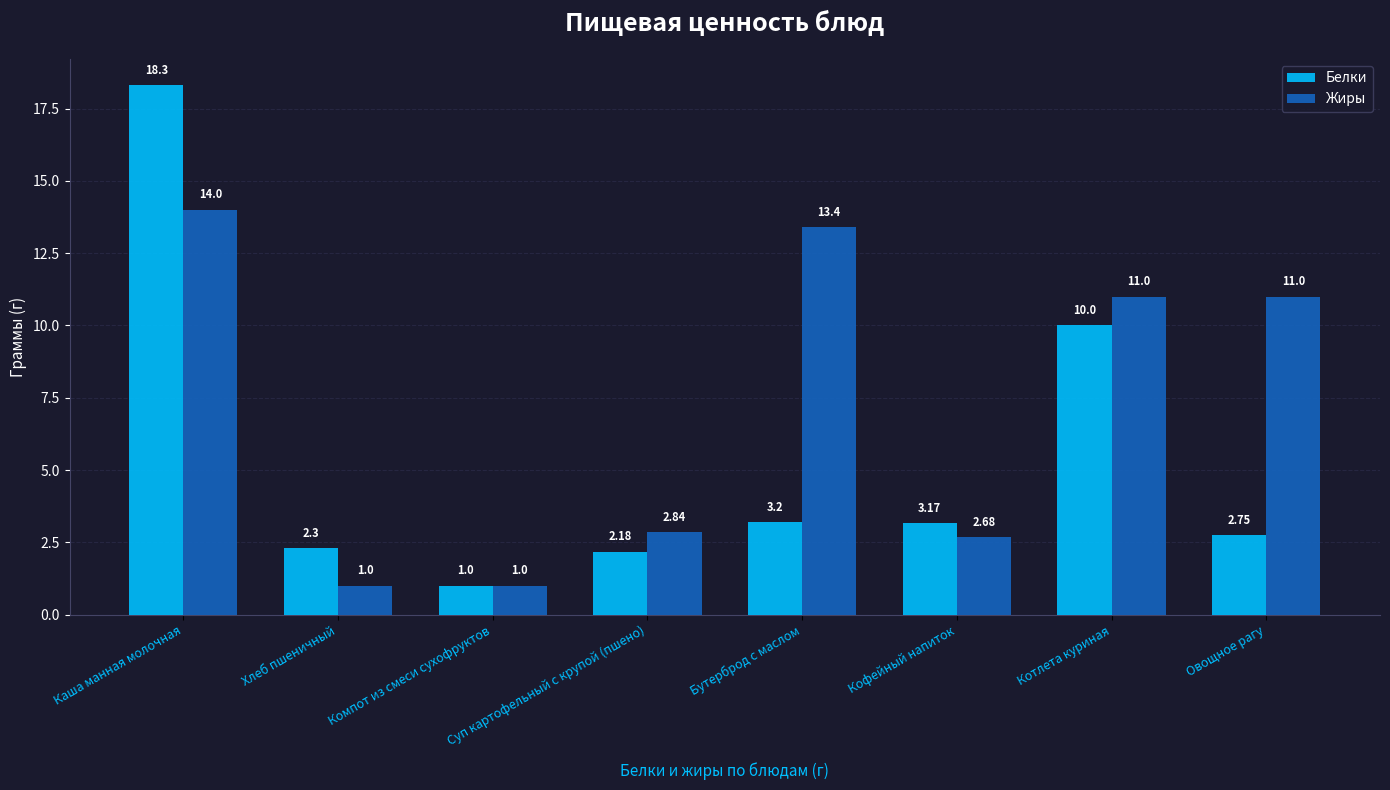

Rank the series by their maximum value, from lowest to highest.

Жиры, Белки